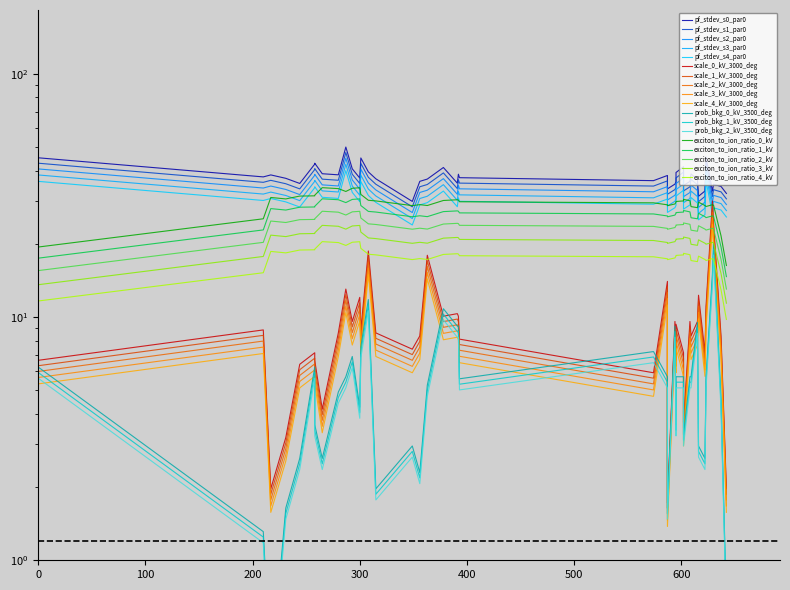

Is this an area chart (filled region under the line)?

No